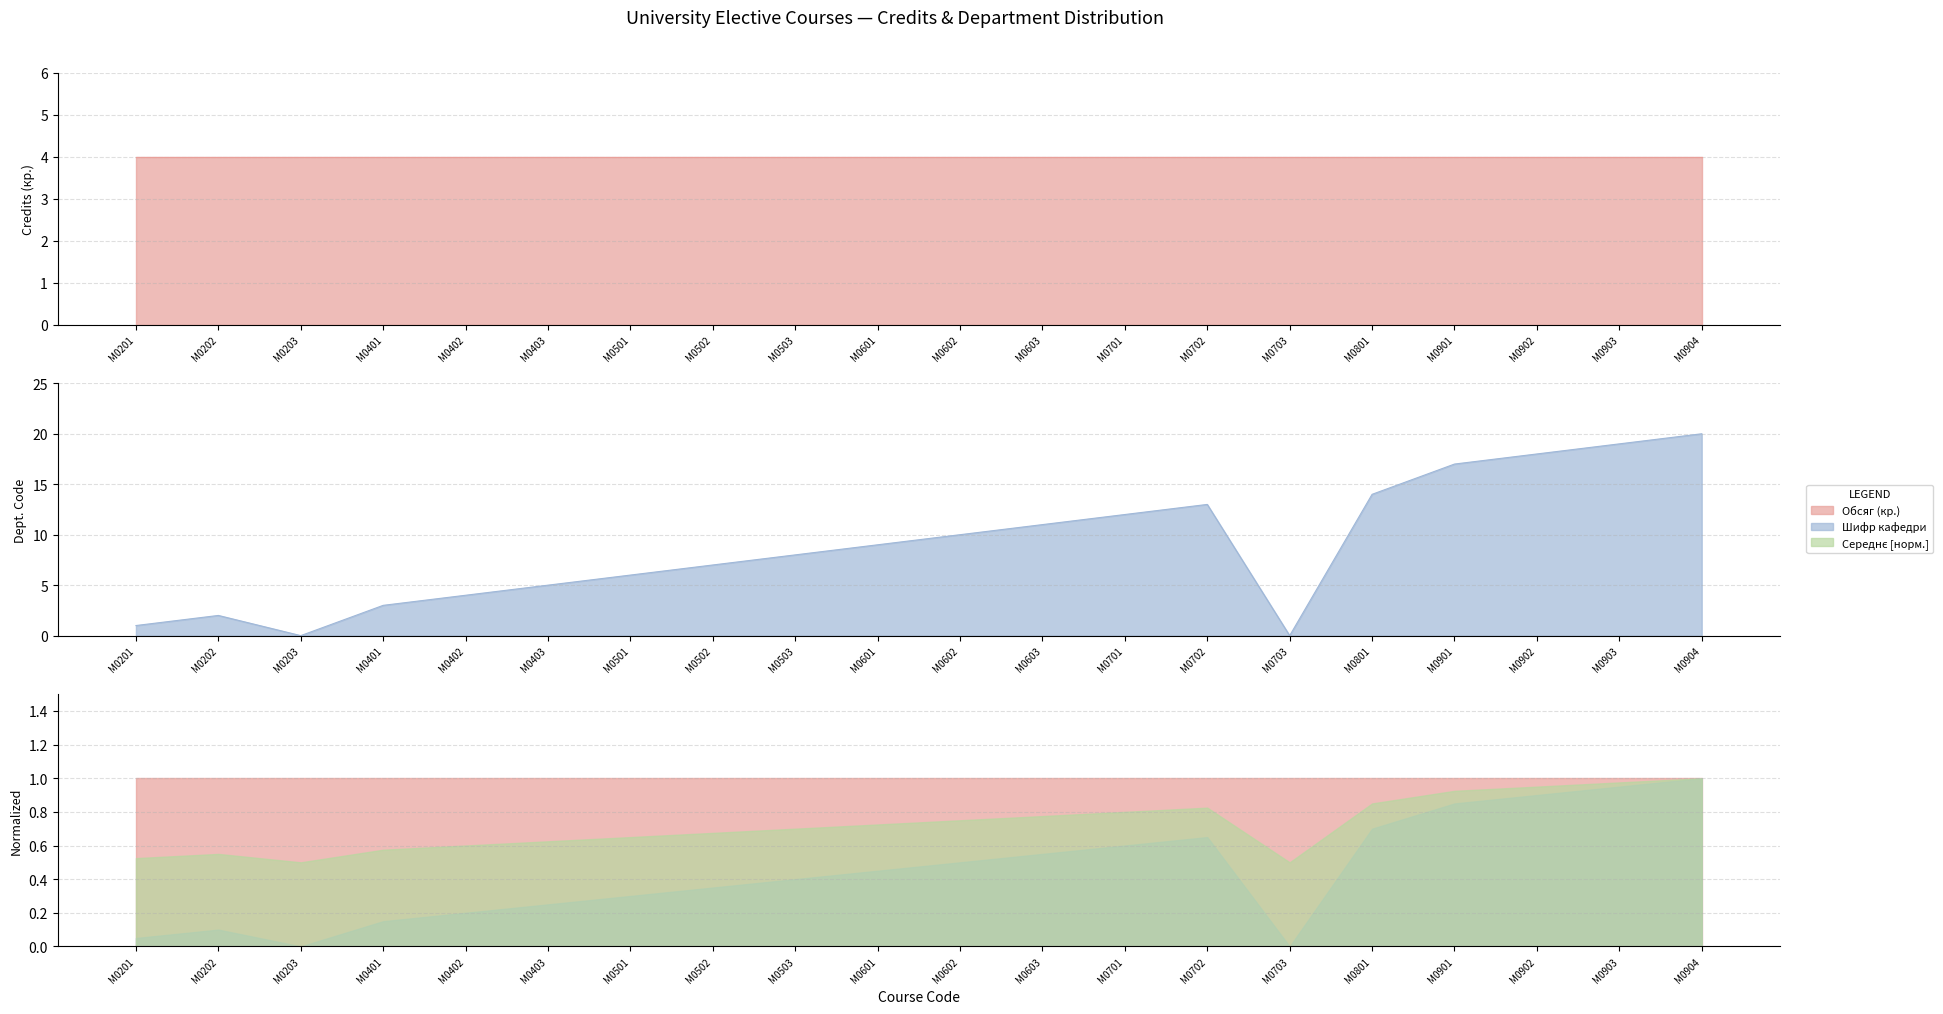

Reading left to right, what are all the values shown in this chart?

1	2	0	3	4	5	6	7	8	9	10	11	12	13	0	14	17	18	19	20